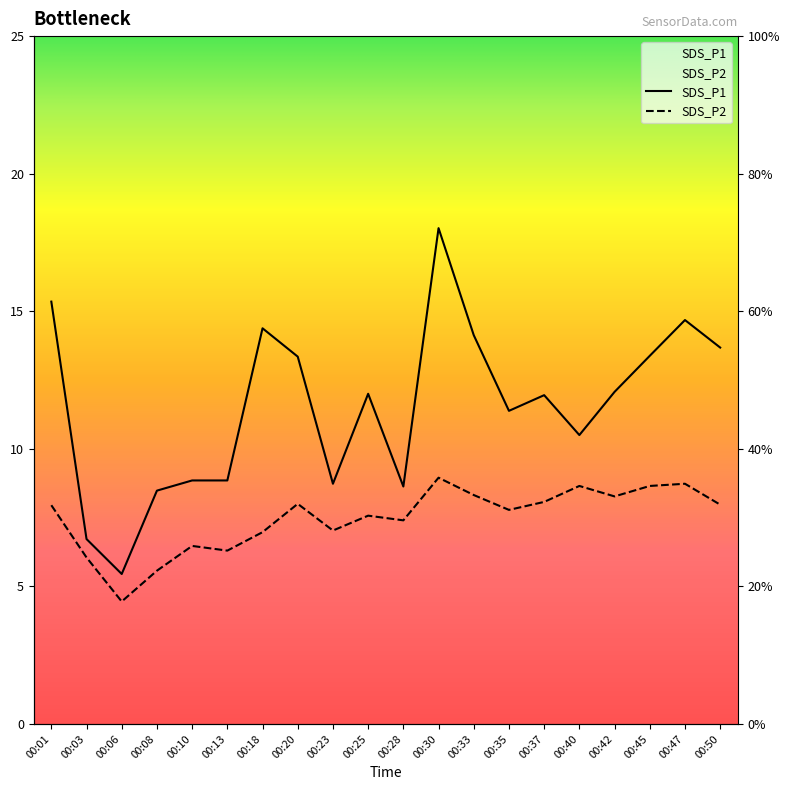

At how many categories does at least one series exceed 14?

5